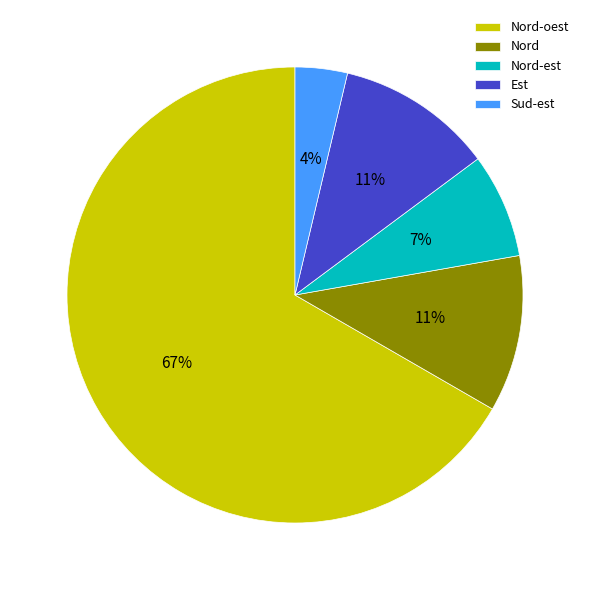

Which category has the smallest portion of the pie?

Sud-est